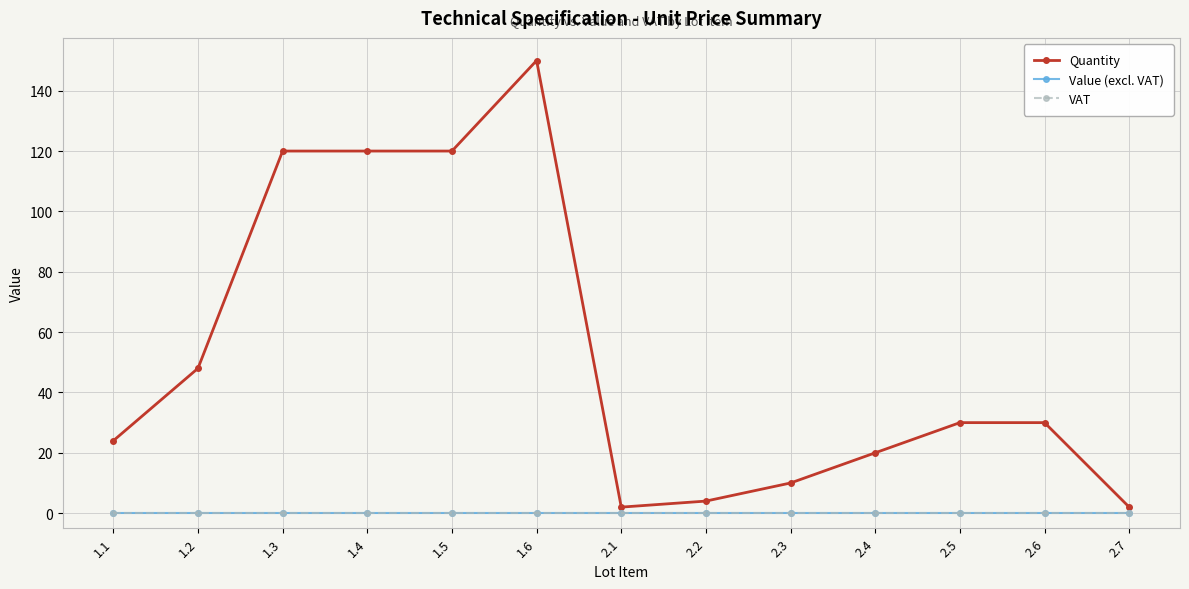

What position from the right is 1.1?

13